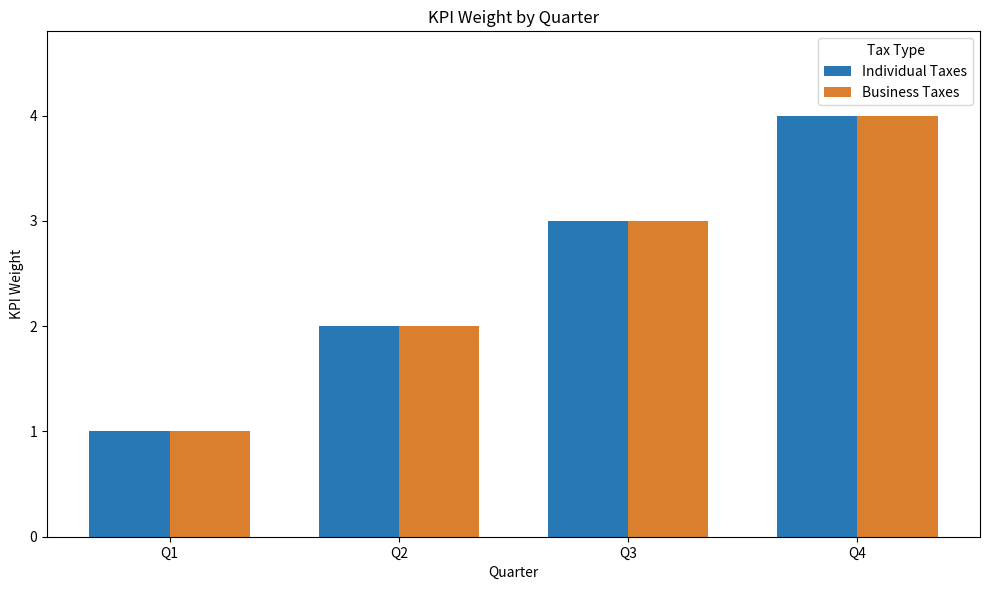

What is the minimum value for Individual Taxes?

1